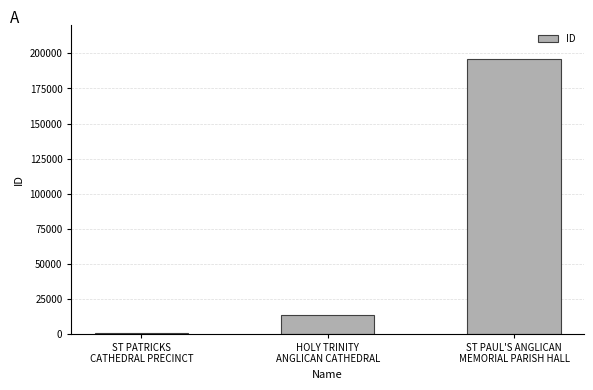

Are the bars horizontal?

No